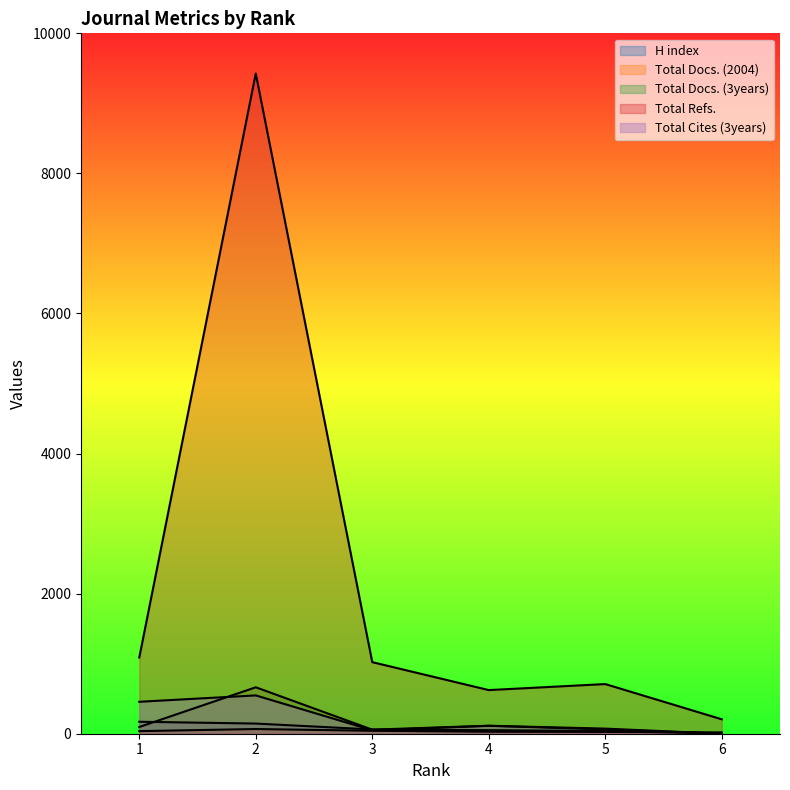

How many lines are shown in the chart?

5